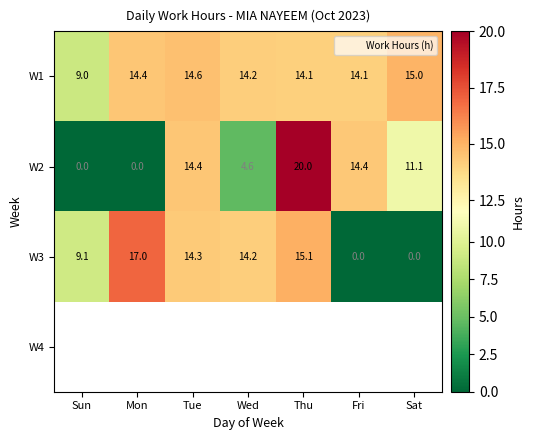

At which category does the chart reach its minimum across all series?

Sun